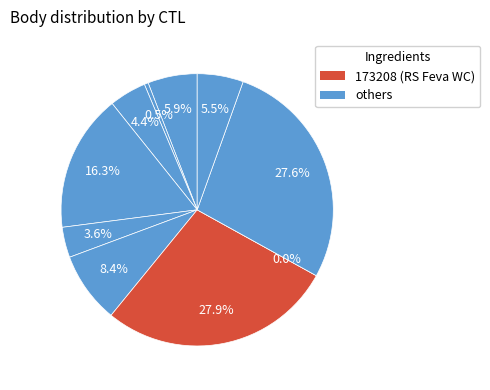

How many slices are in this pie chart?

10